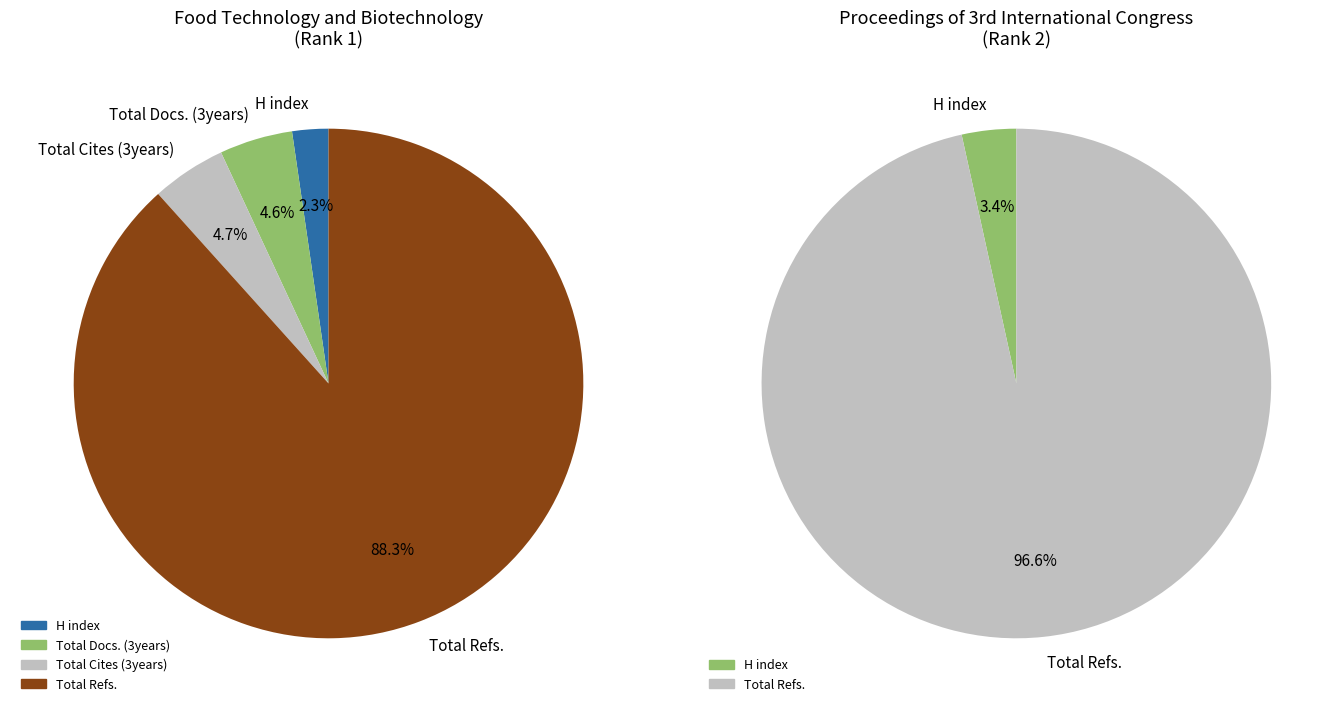

The Food Technology and Biotechnology slice represents 99% of the pie. True or false?

False